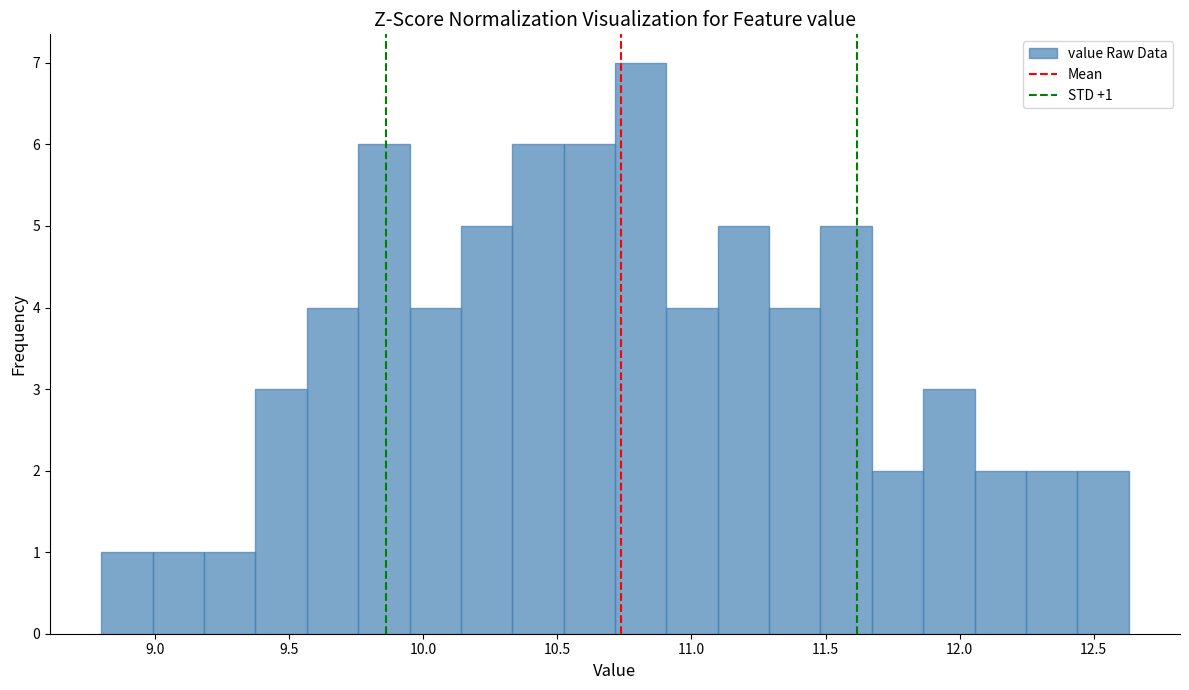

Read against the x-axis, roughly where is the centre of the tallest bar?

10.80